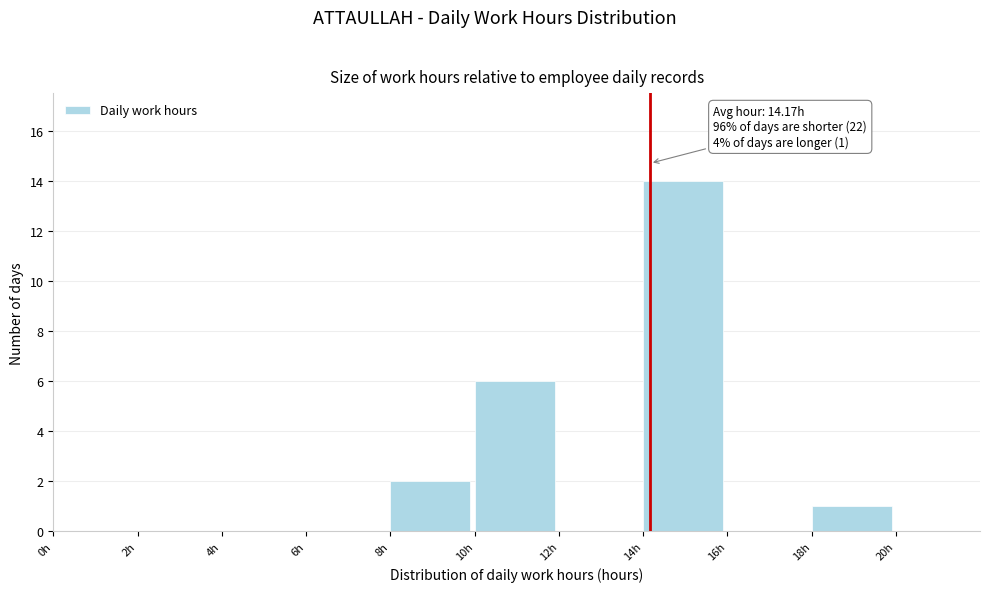

Which range on the x-axis has the tallest bar?

14 to 16